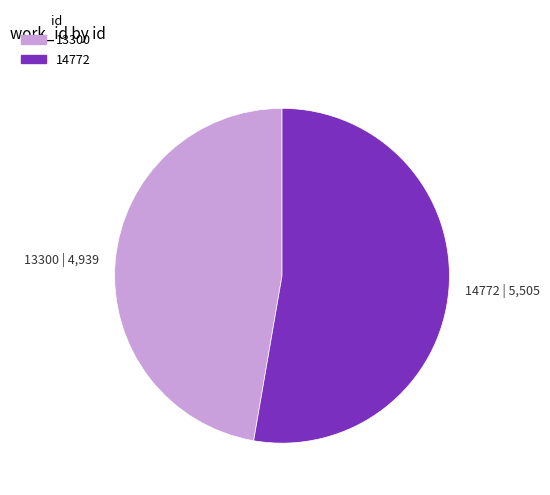

What is the ratio of the value at 13300 | 4,939 to the value at 14772 | 5,505?

0.9